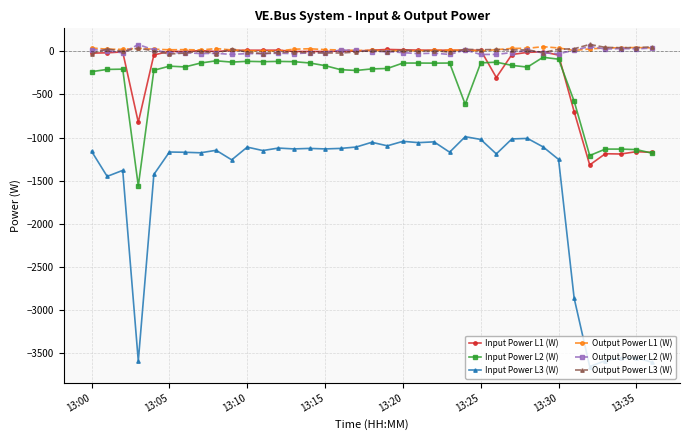

True or false: Output Power L2 (W) and Input Power L3 (W) intersect in this chart.

False